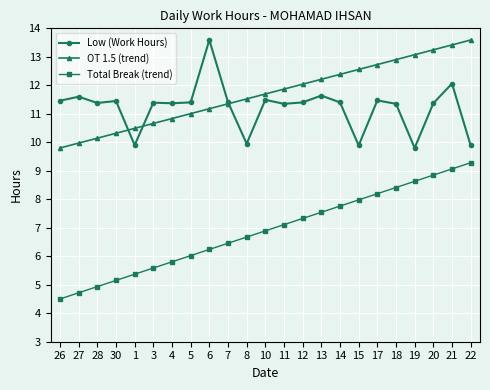

Rank the series at 17 from lowest to highest value.

Total Break (trend), Low (Work Hours), OT 1.5 (trend)